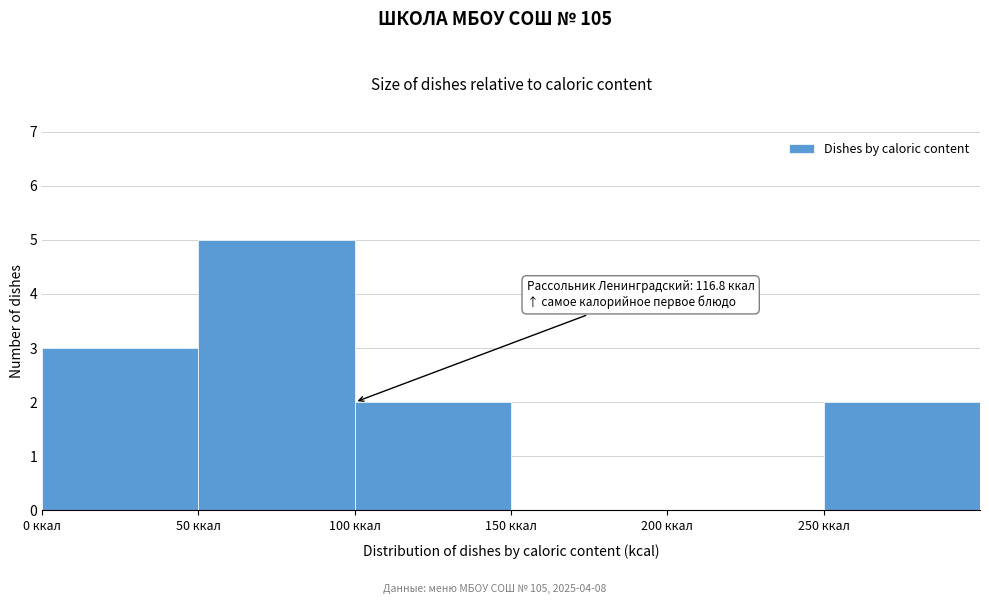

Which range on the x-axis has the tallest bar?

50 to 100